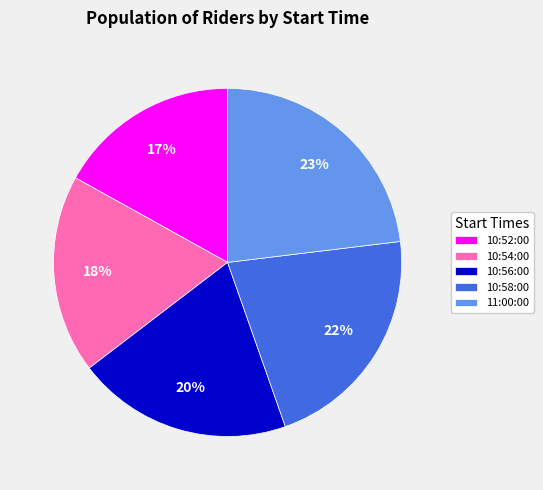

To the nearest percent, what percentage of the pie is 11:00:00?

23%